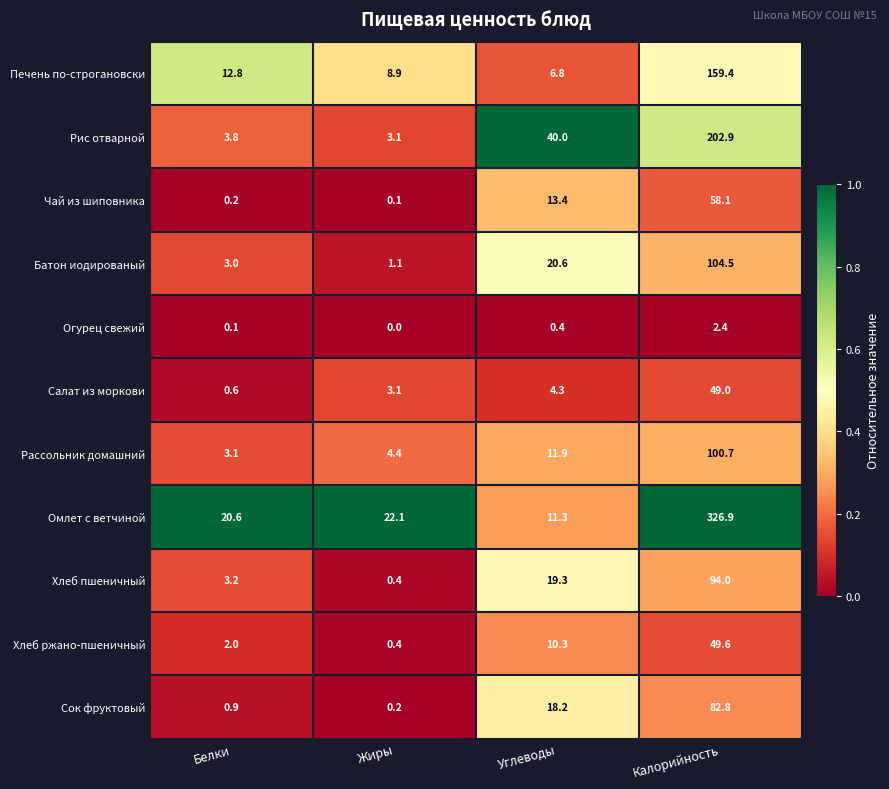

Between Белки and Калорийность, which series saw the biggest shift?

Омлет с ветчиной